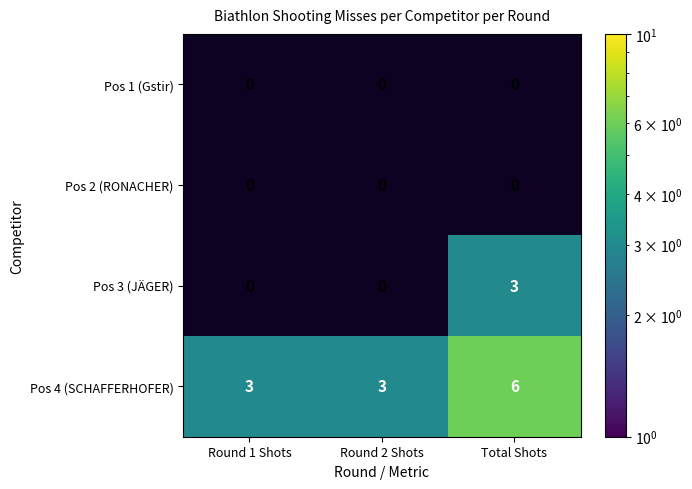

The Pos 4 (SCHAFFERHOFER) series shows 3 at Round 2 Shots. True or false?

True